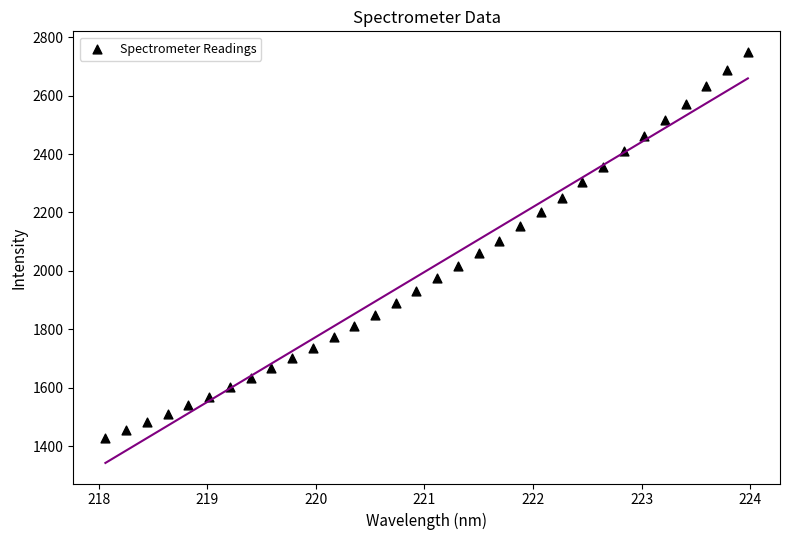

What is the range of Y values (max minus min)?

1320.4